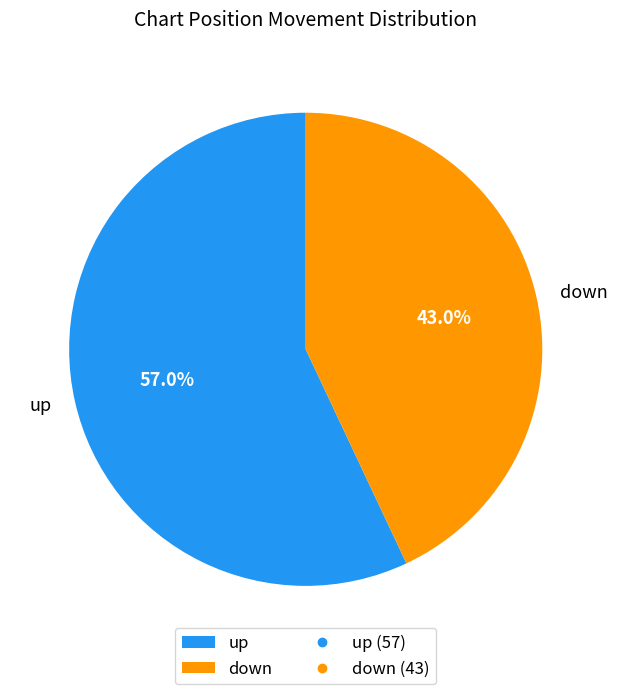

What percentage do up and down together represent?

100.0%